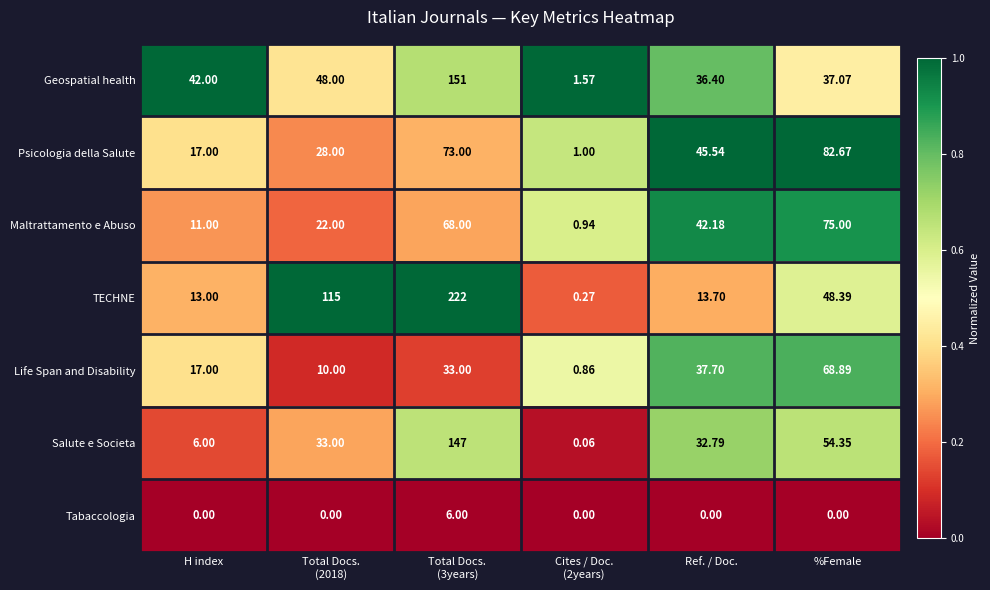

Is the value of Salute e Societa at Ref. / Doc. greater than the value of TECHNE at %Female?

No